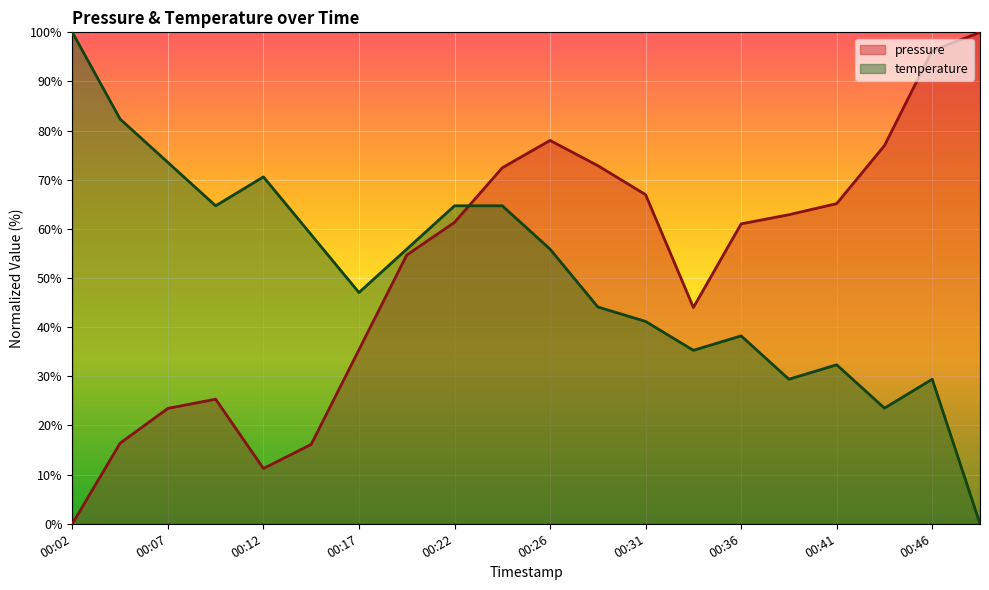

Count the number of categories in the chart.

20